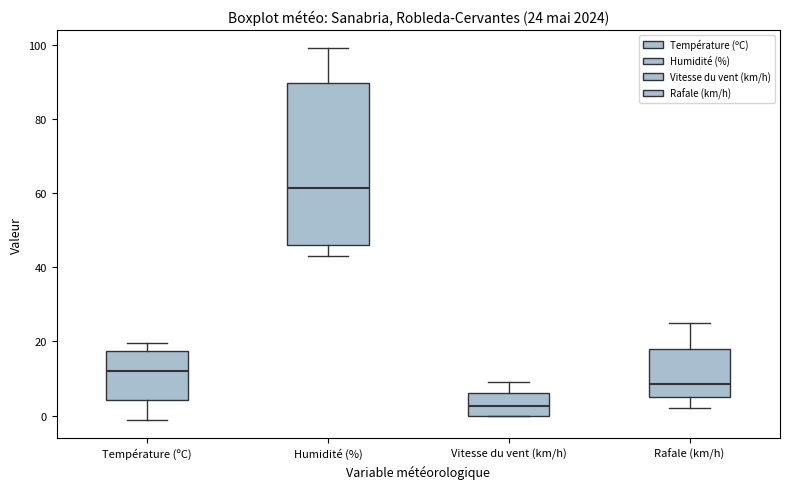

Which box has the highest median line?

Humidité (%)